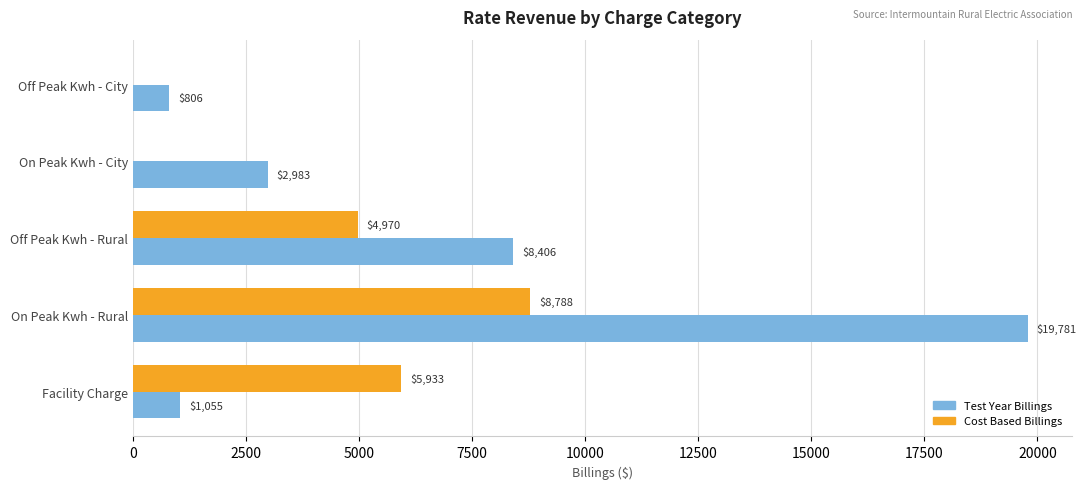

Count the number of categories in the chart.

5